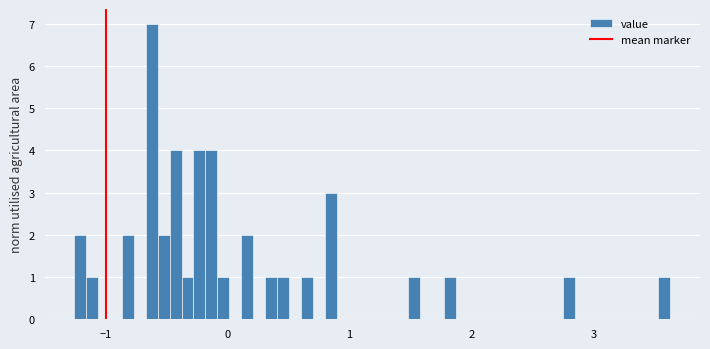

Around what value on the x-axis is the tallest bar? Give the approximate position of its centre, as read against the axis.

-0.6